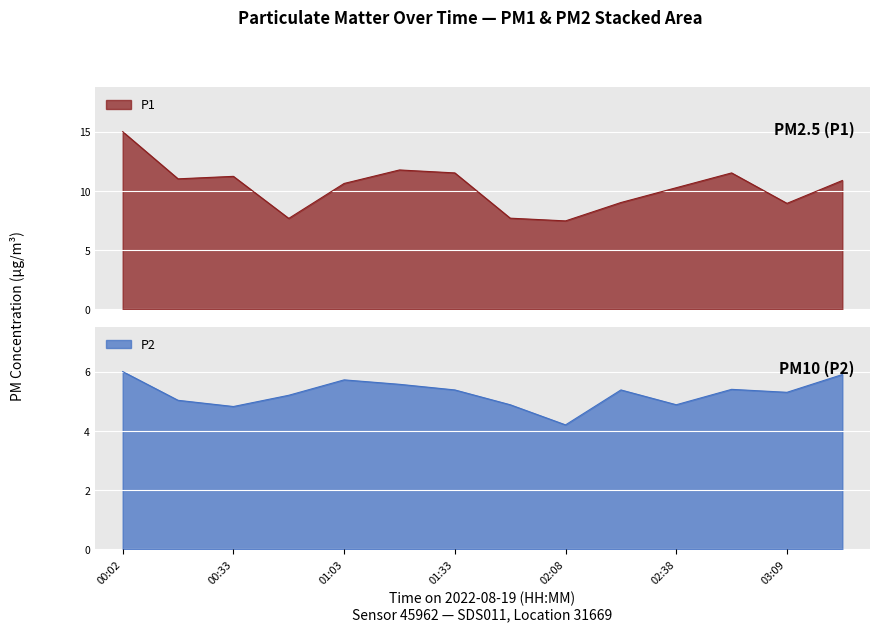

Where is P1 nearest to the value 11?

00:18